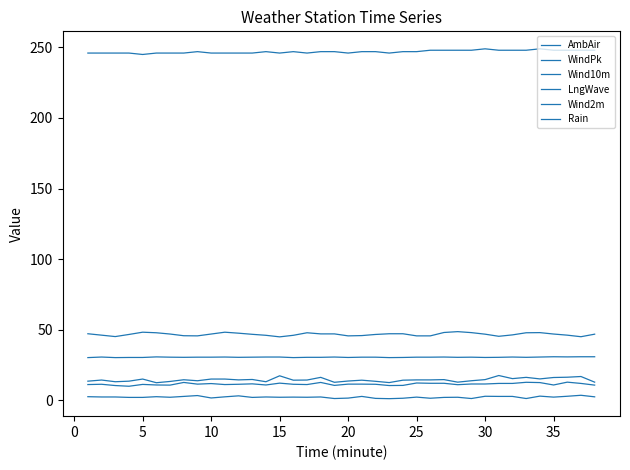

Is this an area chart (filled region under the line)?

No